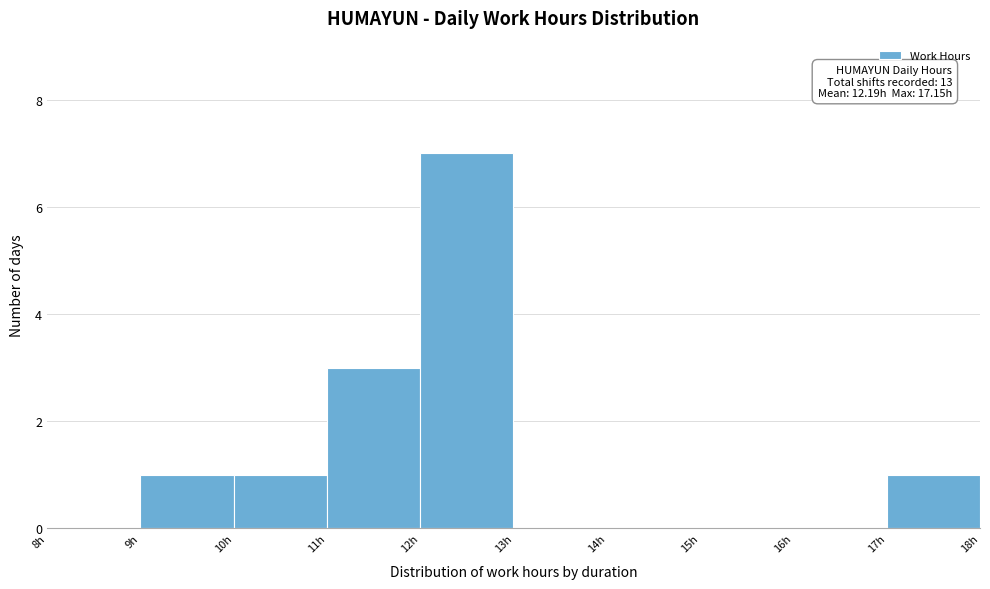

Which range on the x-axis has the tallest bar?

12 to 13